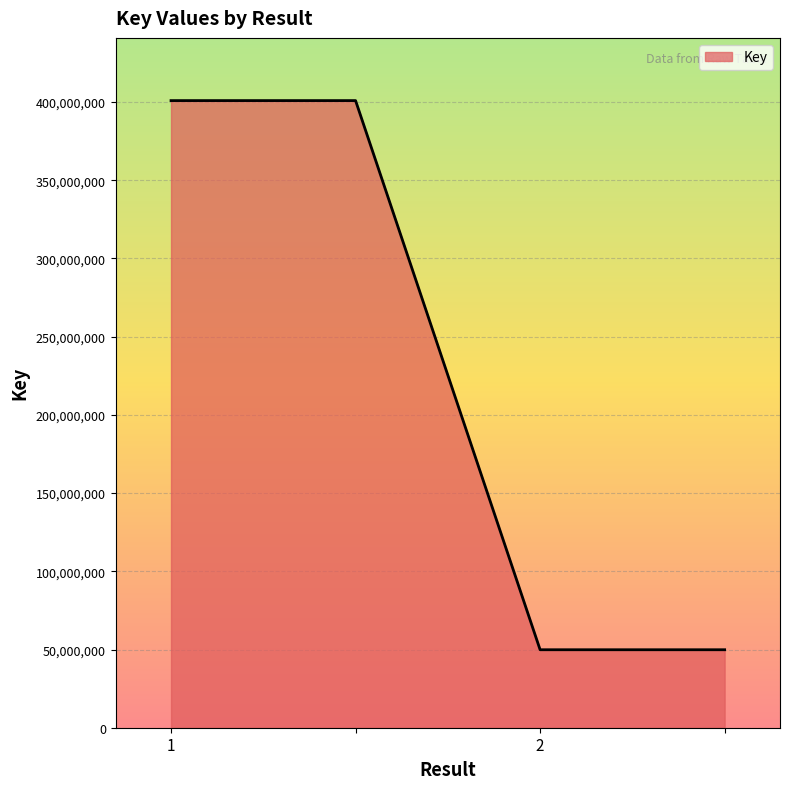

True or false: there are more than 1 points higher than both neighbors.

False